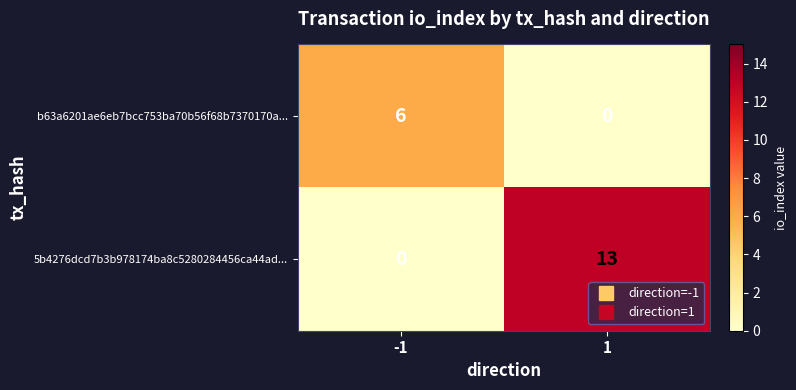

What is the sum of the 5b4276dcd7b3b978174ba8c5280284456ca44ad... values at 1 and -1?

13